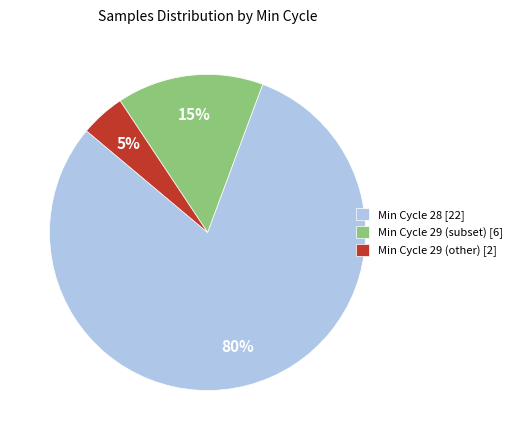

Combined, do Min Cycle 29 (subset) [6] and Min Cycle 29 (other) [2] account for over 50%?

No